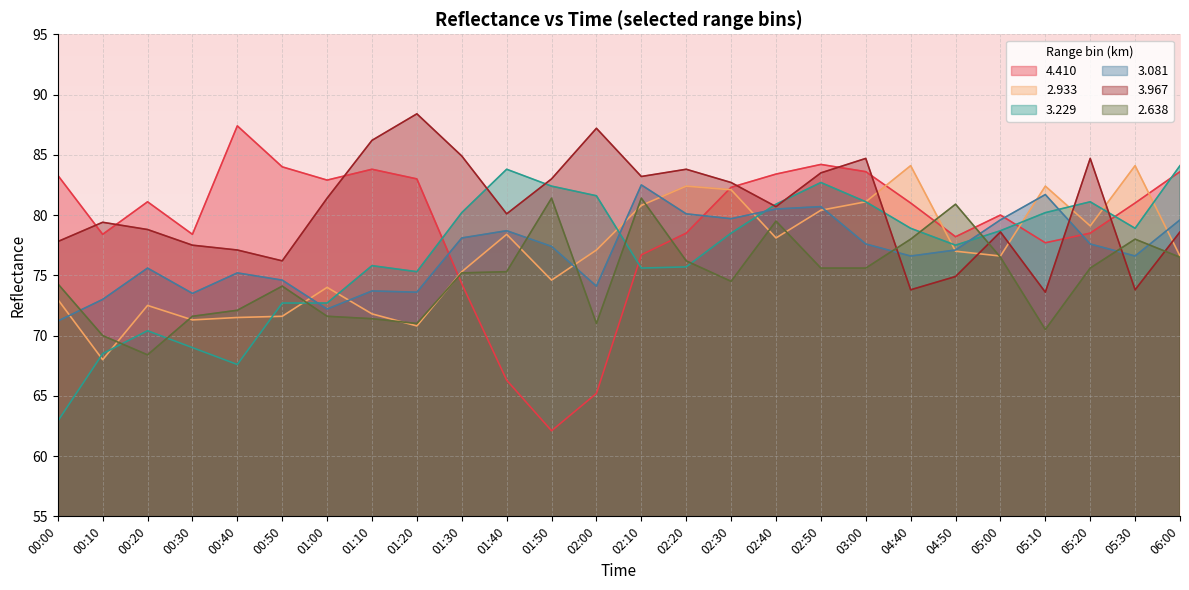

What is the label of the 1st point from the left?

00:00